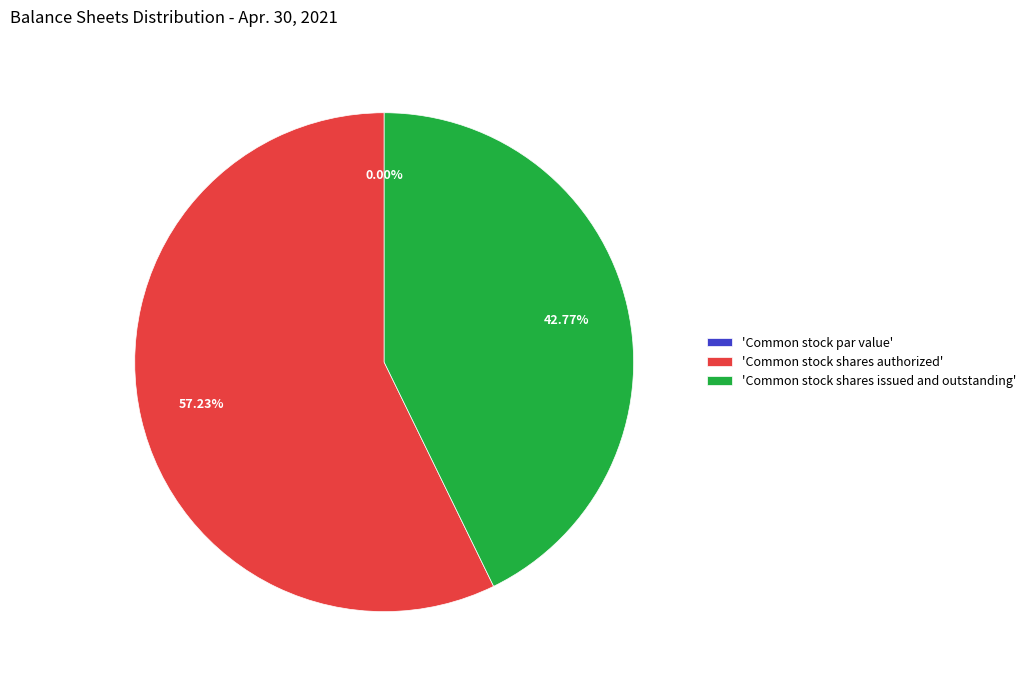

Is the sum of Common stock par value and Common stock shares authorized greater than half?

Yes